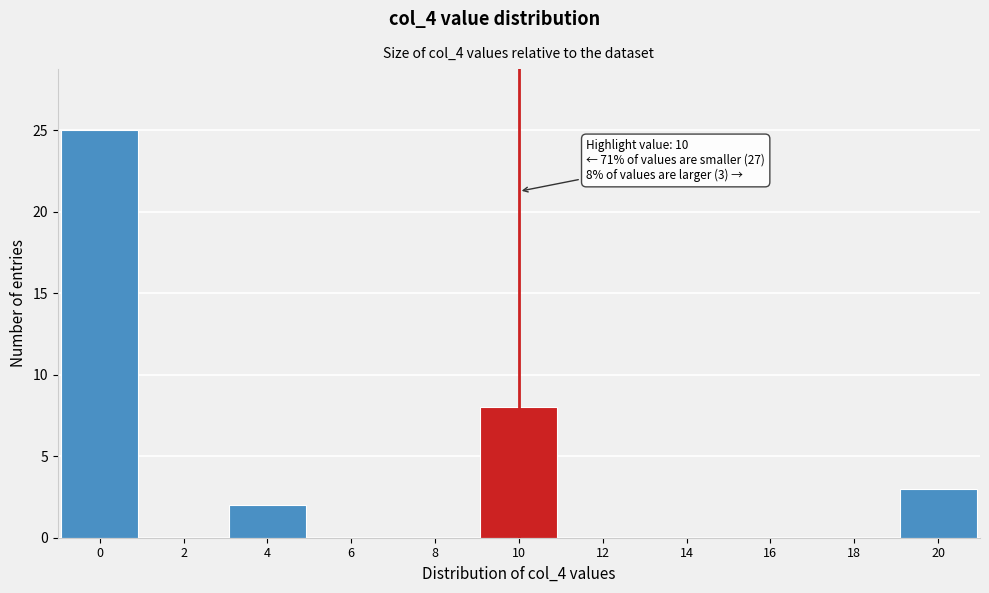

Reading left to right, what are all the values shown in this chart?

0=25	2=0	4=2	6=0	8=0	10=8	12=0	14=0	16=0	18=0	20=3